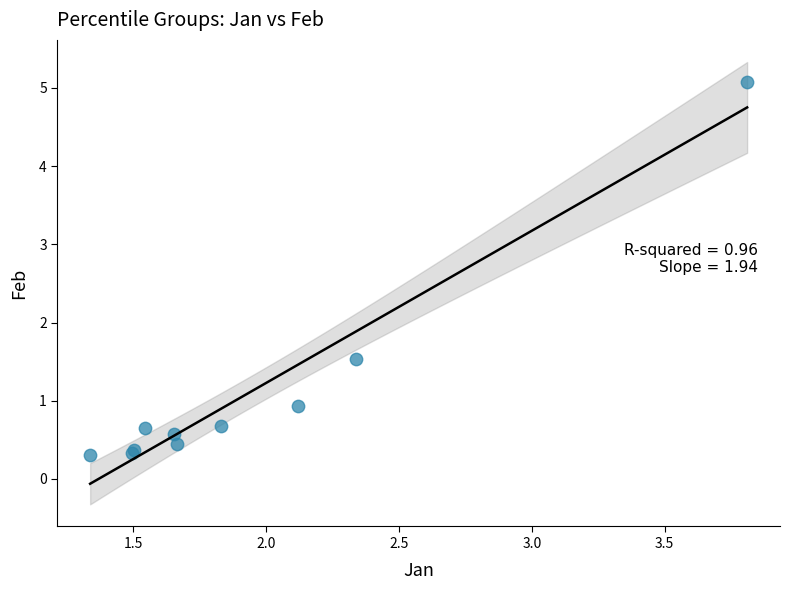

What Y value in the scatter plot is closest to 2?

1.5